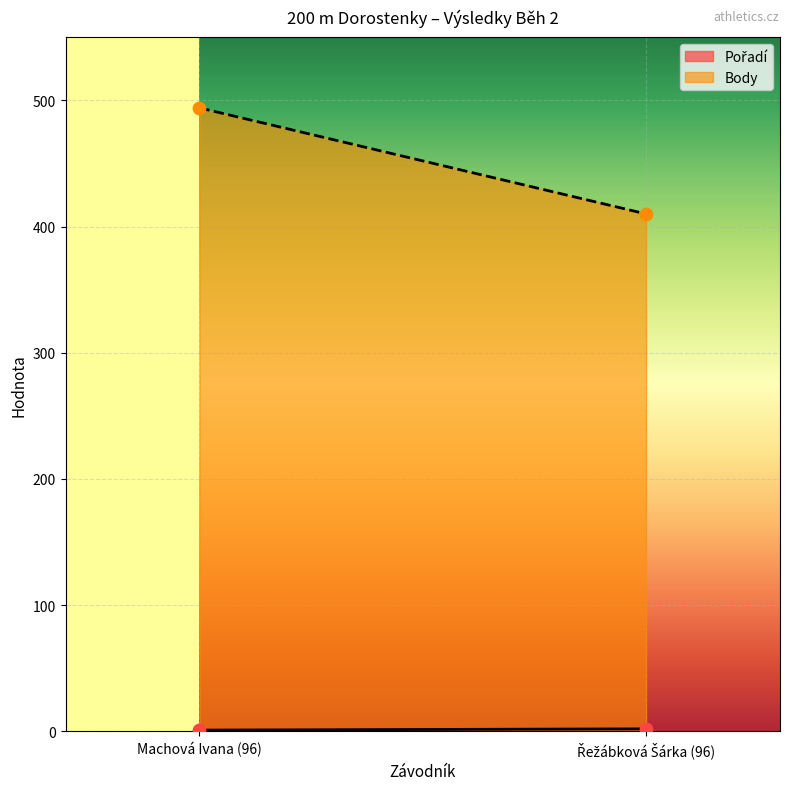

What are all the series names shown in the legend?

Pořadí, Body